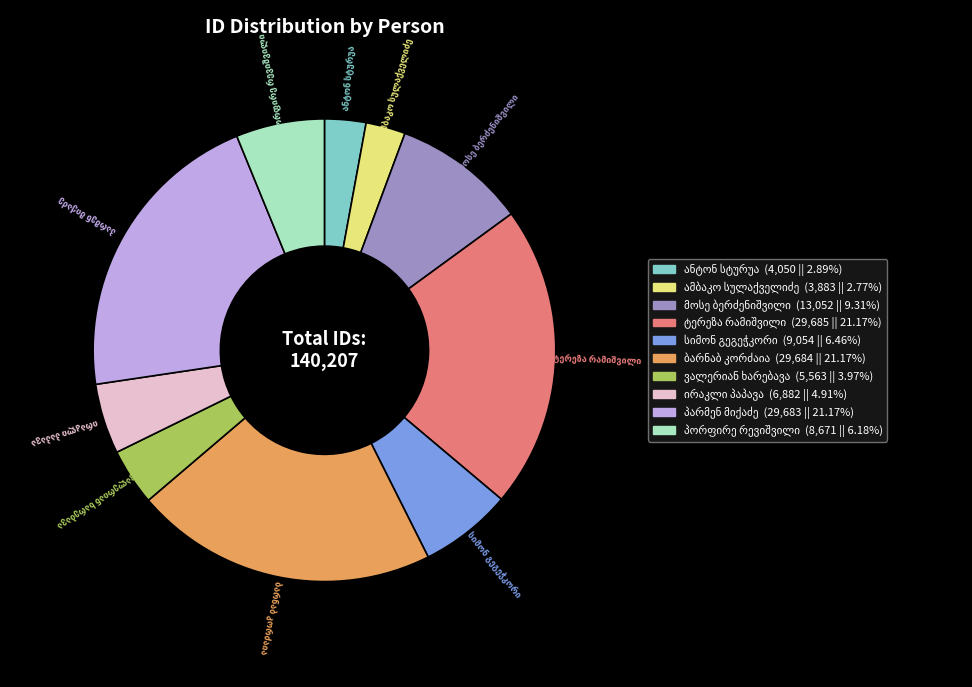

Is there a majority slice in this chart?

No